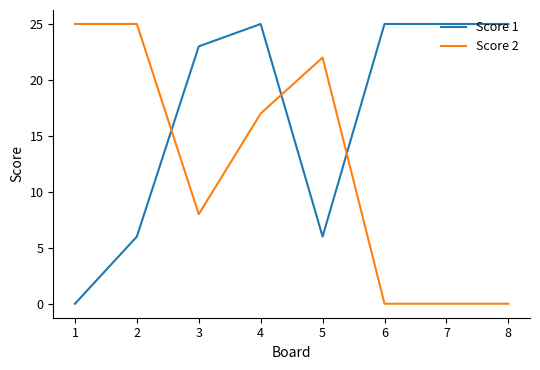

Between which two adjacent categories do Score 1 and Score 2 first intersect?

2 and 3